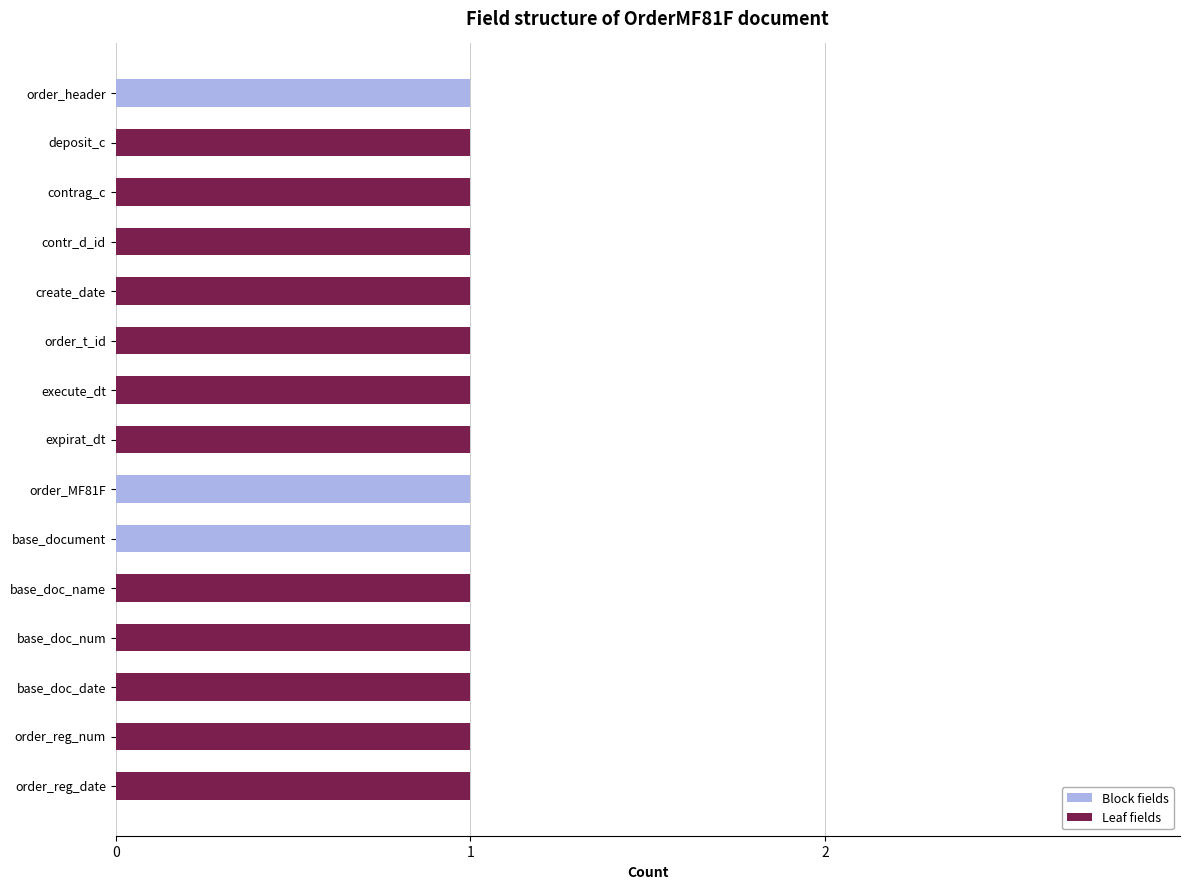

The Block fields series shows 1 at contr_d_id. True or false?

False